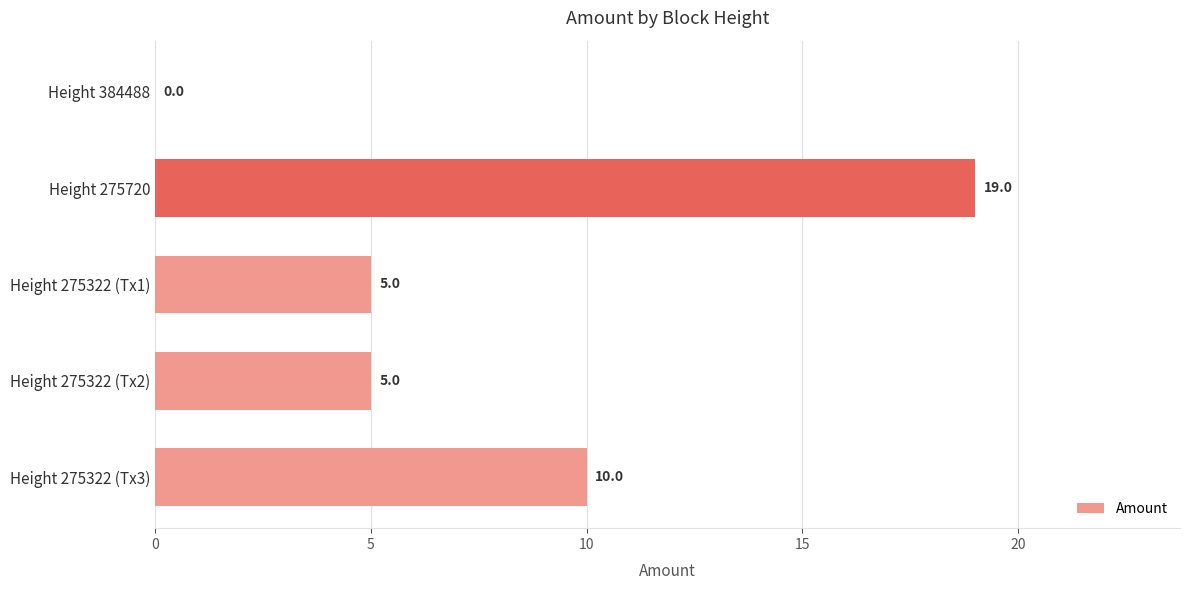

The chart shows a value of 3 at Height 275322 (Tx3). True or false?

False